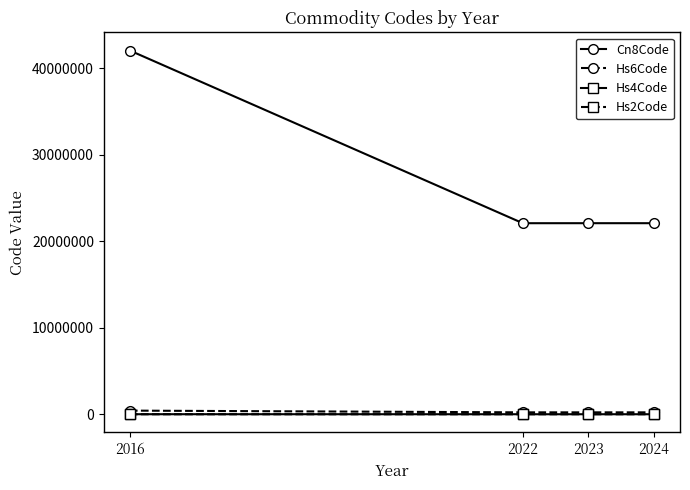

True or false: Cn8Code and Hs4Code intersect in this chart.

False